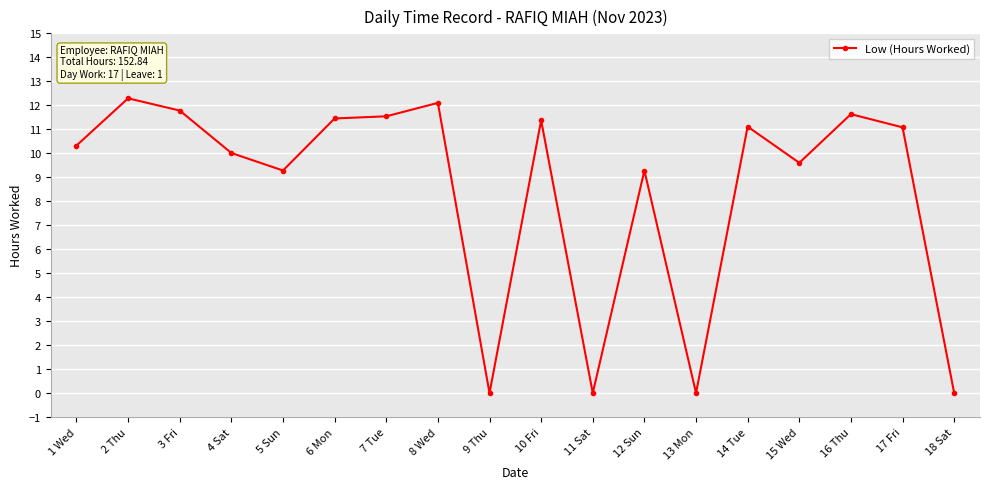

Which label corresponds to the largest value in the chart?

2 Thu